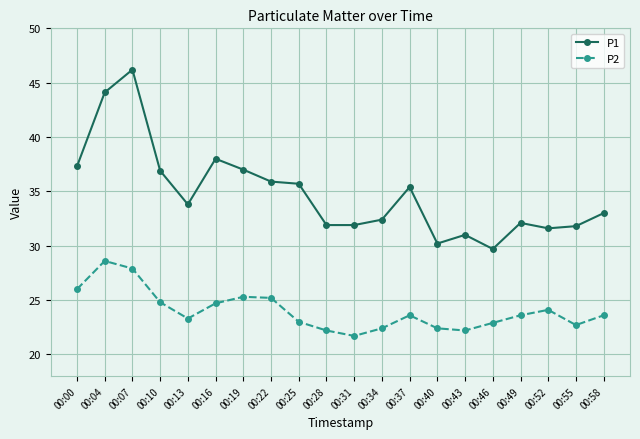

What is the difference between the second highest and minimum values in the P1 series?

14.4